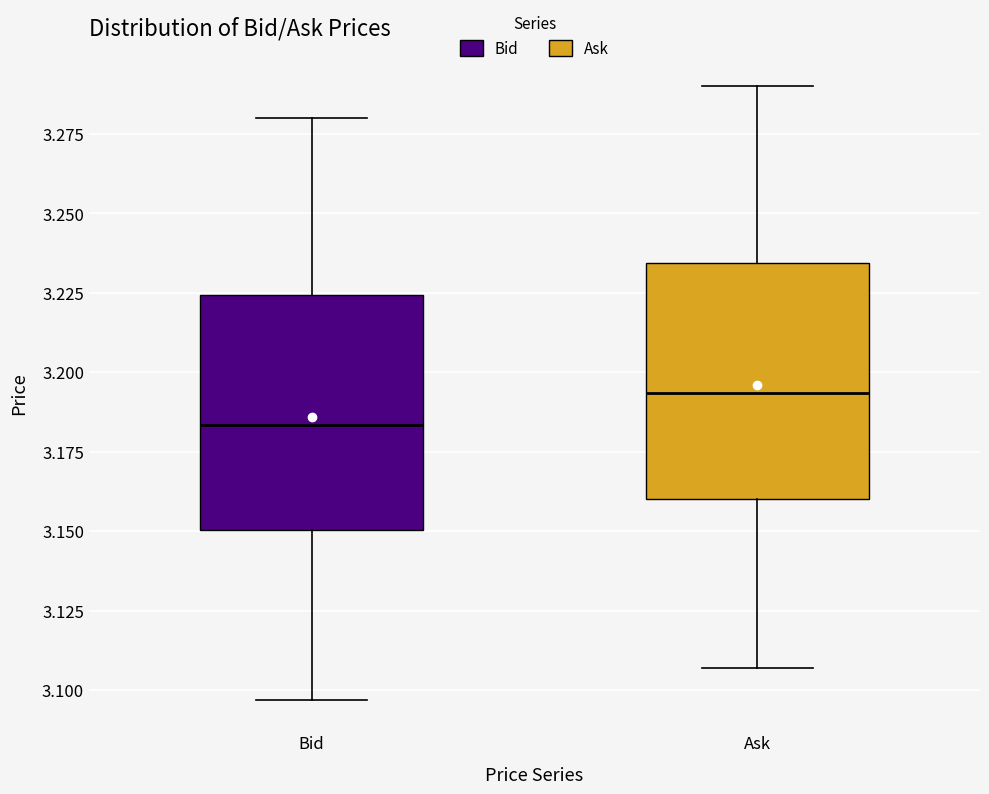

Reading left to right, transcribe this box plot: for each box, give where its median line is, the range the box spans, and where its two whiskers end, as read against the y-axis. The values are not printed on the chart, so give them approximately, as read against the axis.

Bid: median 3.185, box 3.150 to 3.225, whiskers 3.095 to 3.280
Ask: median 3.195, box 3.160 to 3.235, whiskers 3.105 to 3.290